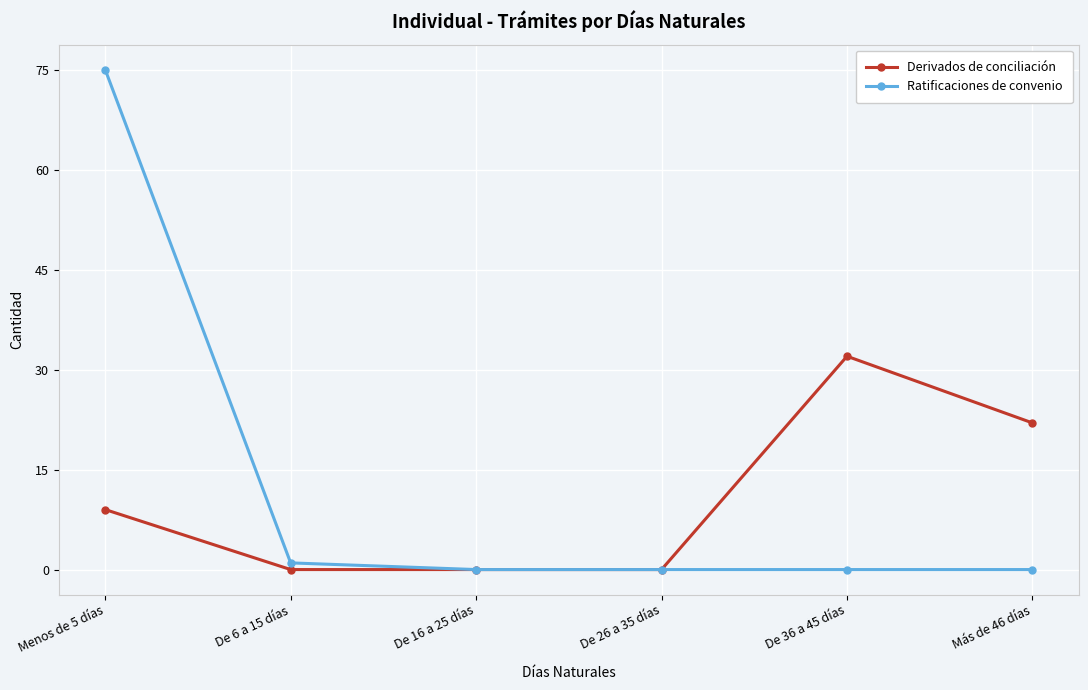

Which series has the widest spread of values?

Ratificaciones de convenio